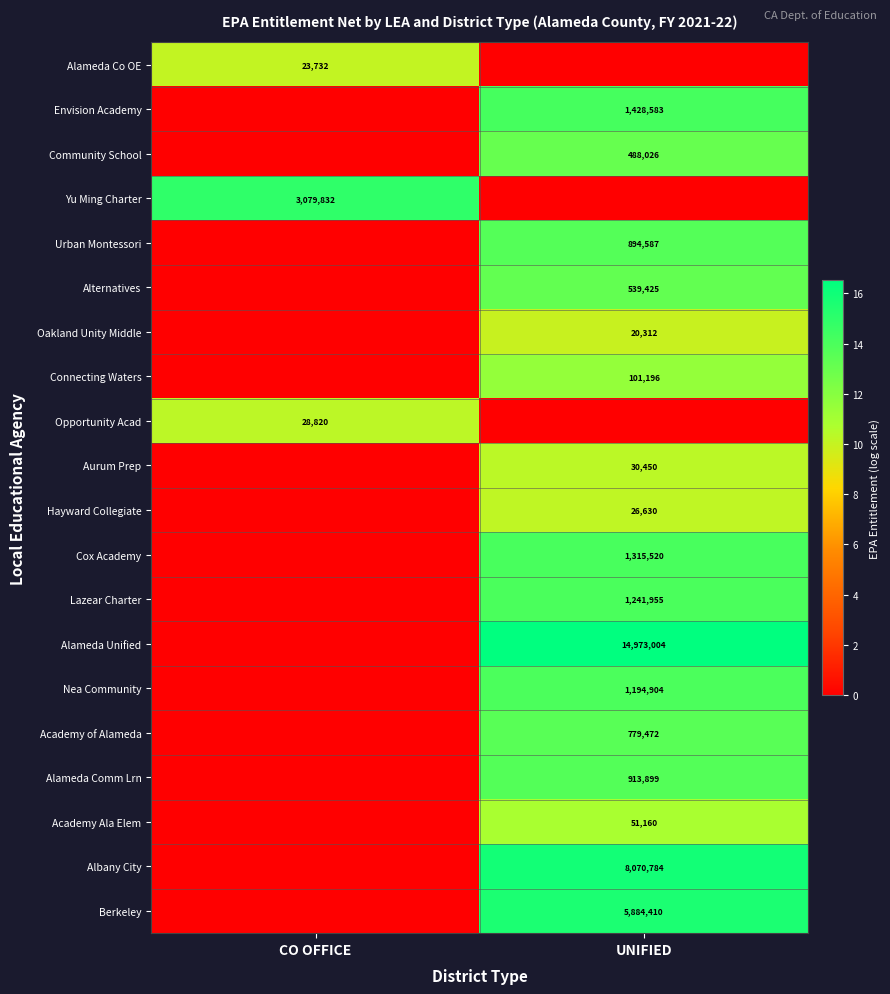

Is it true that Academy of Alameda equals 779472 at UNIFIED?

True